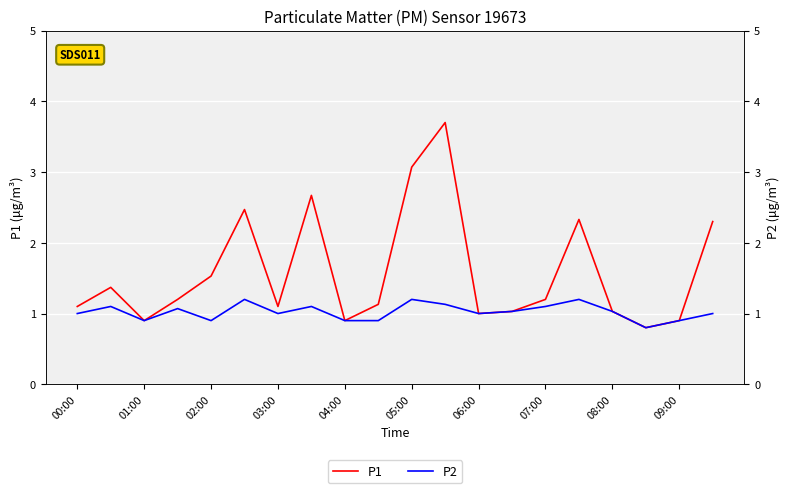

How many data points does each series have?

20